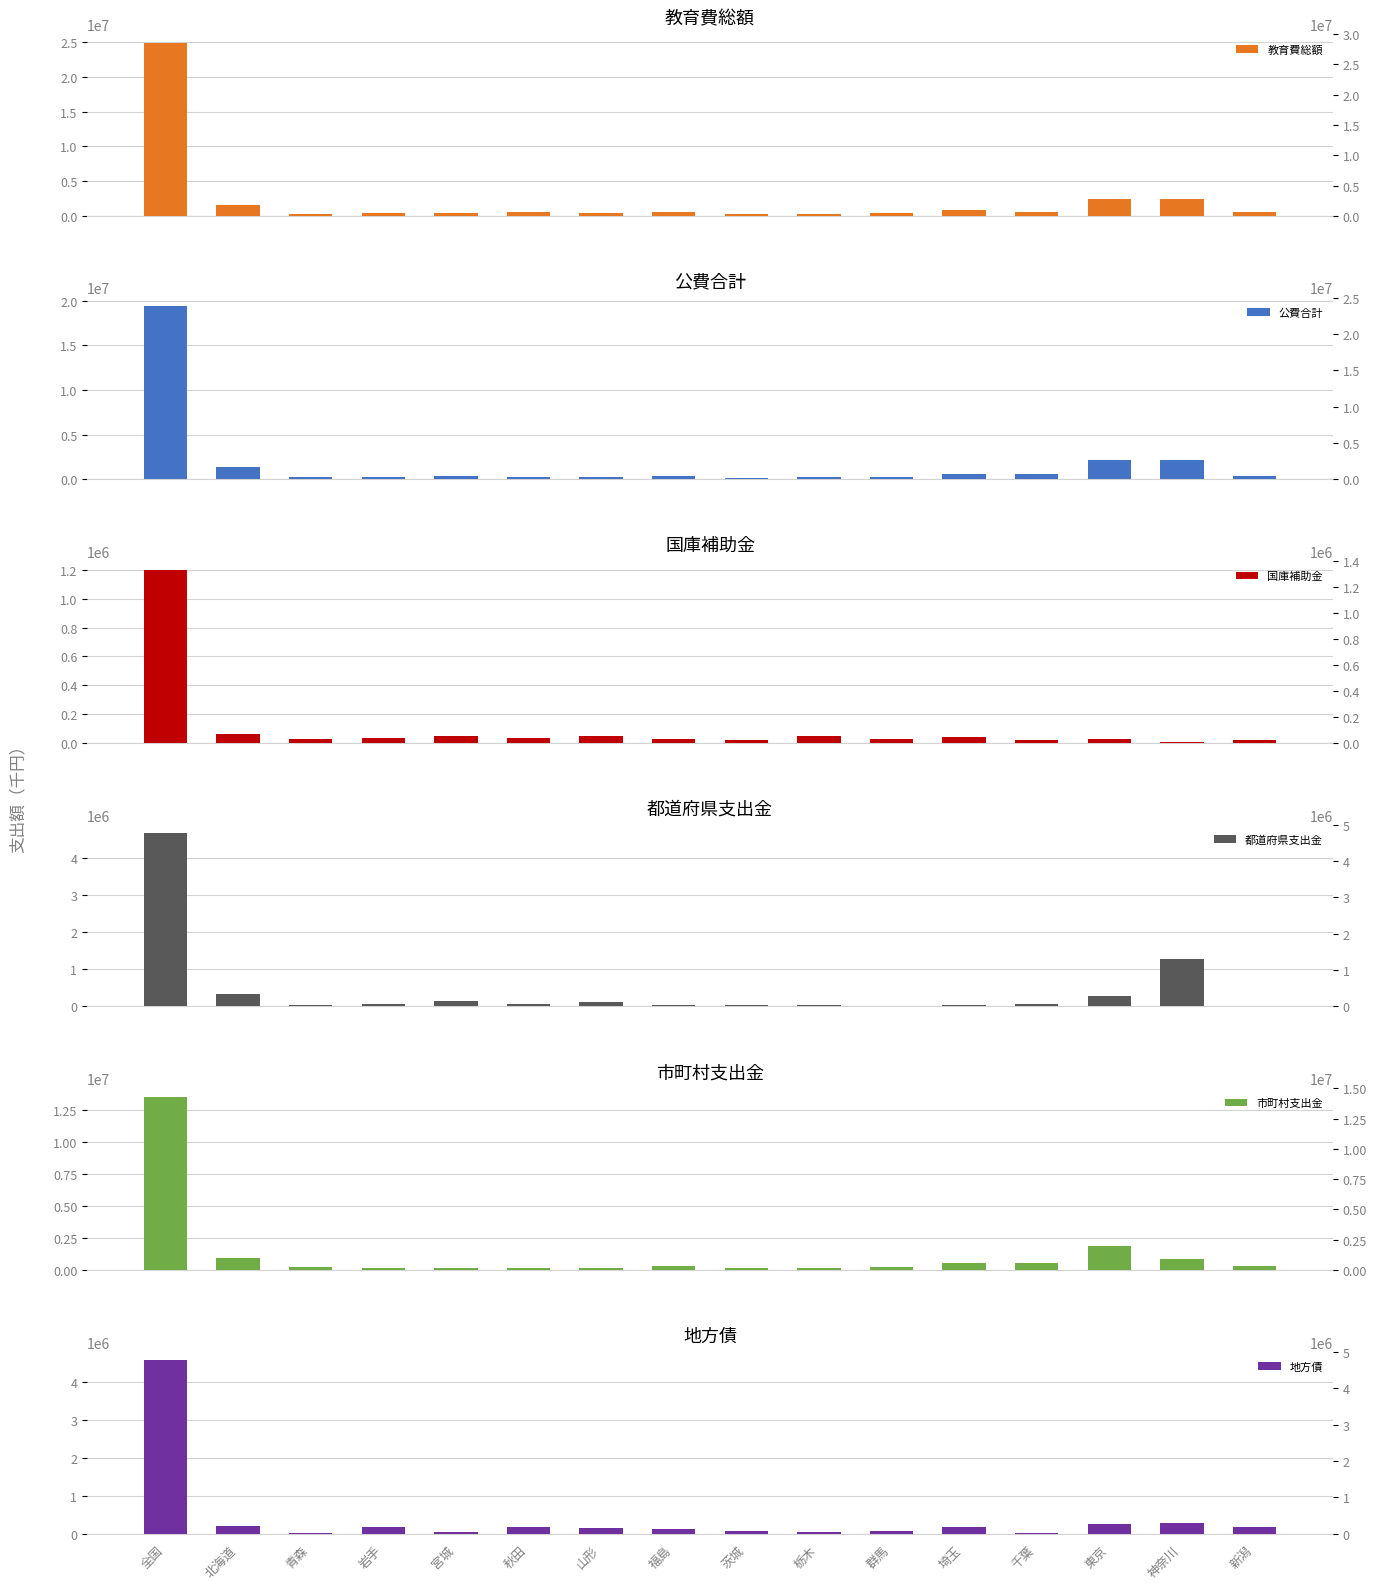

Reading left to right, transcribe all the data shown in this chart.

教育費総額: 全国=24953699	北海道=1589789	青森=303468	岩手=472307	宮城=418919	秋田=494819	山形=472074	福島=494031	茨城=279124	栃木=328785	群馬=350360	埼玉=810427	千葉=626099	東京=2463241	神奈川=2438213	新潟=524966
公費合計: 全国=19381145	北海道=1360363	青森=281668	岩手=278240	宮城=368888	秋田=295564	山形=320851	福島=370026	茨城=199027	栃木=252580	群馬=254977	埼玉=637270	千葉=583770	東京=2197046	神奈川=2151213	新潟=328420
国庫補助金: 全国=1201371	北海道=62794	青森=28499	岩手=31046	宮城=44754	秋田=36358	山形=49029	福島=25308	茨城=18423	栃木=44825	群馬=24077	埼玉=39341	千葉=18599	東京=26223	神奈川=9274	新潟=21426
都道府県支出金: 全国=4674537	北海道=348817	青森=32166	岩手=68652	宮城=141045	秋田=69137	山形=124767	福島=31318	茨城=34888	栃木=38965	群馬=23813	埼玉=29651	千葉=54462	東京=278282	神奈川=1282248	新潟=23195
市町村支出金: 全国=13505237	北海道=948752	青森=221003	岩手=178542	宮城=183089	秋田=190069	山形=147055	福島=313400	茨城=145716	栃木=168790	群馬=207087	埼玉=568278	千葉=510709	東京=1892541	神奈川=859691	新潟=283799
地方債: 全国=4581816	北海道=203500	青森=17800	岩手=169500	宮城=34400	秋田=173158	山形=144000	福島=112000	茨城=67000	栃木=36500	群馬=62400	埼玉=161870	千葉=27000	東京=261195	神奈川=286000	新潟=165100